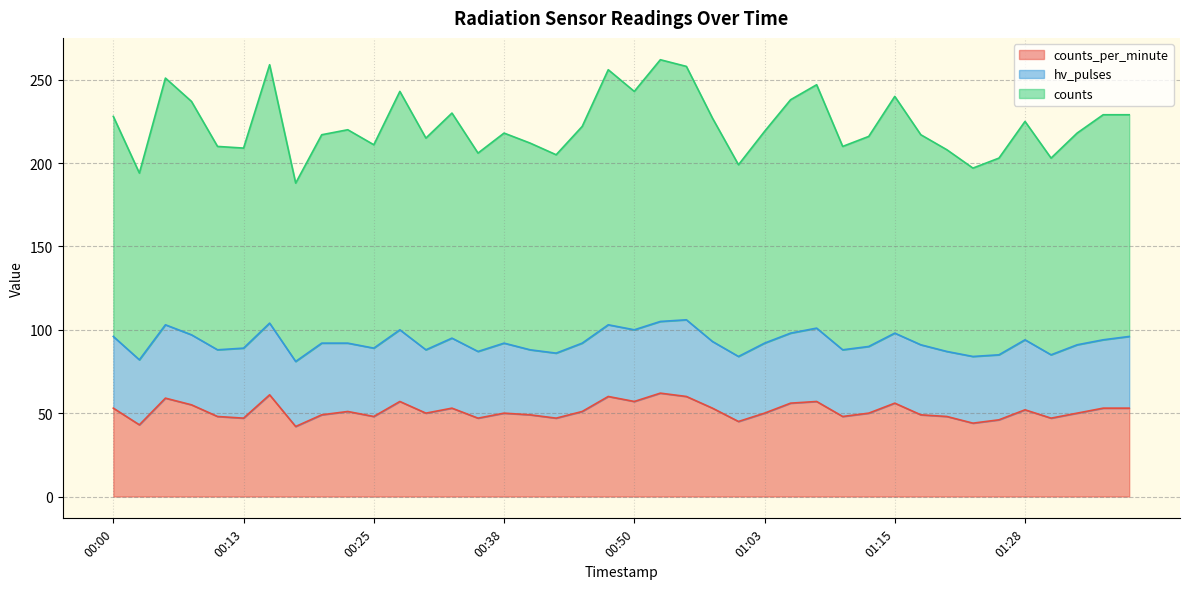

Where is the first local maximum for counts?

00:05